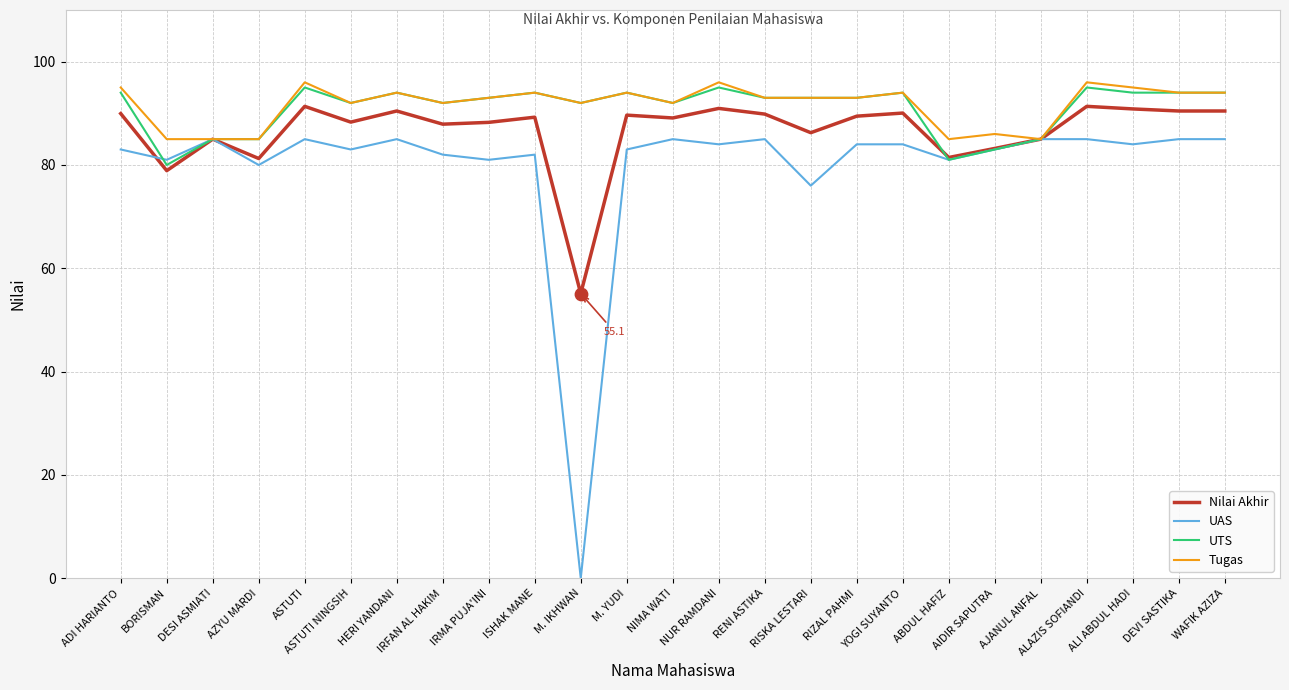

What are all the series names shown in the legend?

Nilai Akhir, UAS, UTS, Tugas